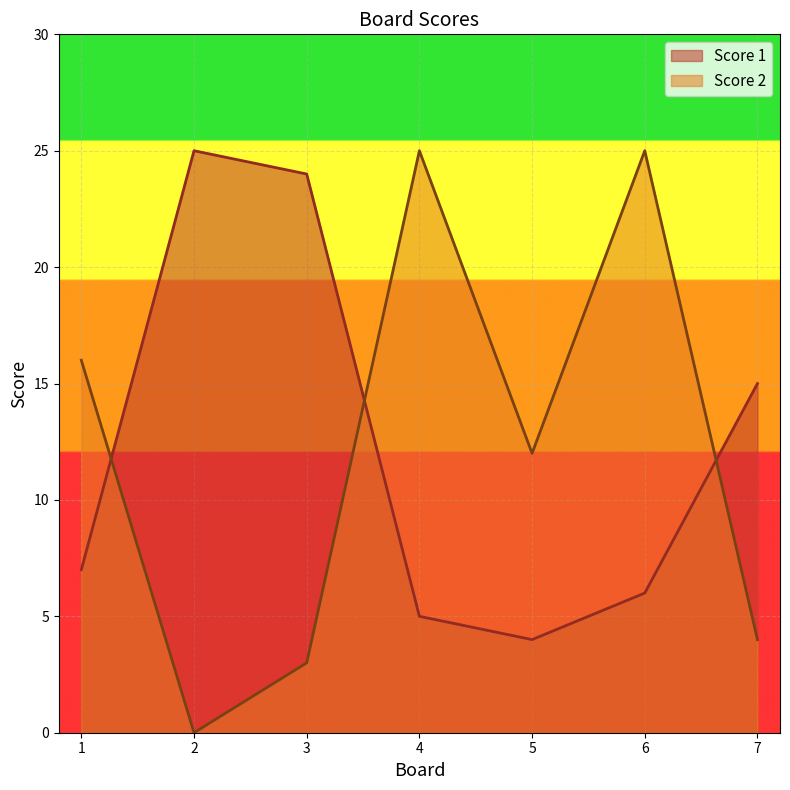

Rank the series by their average value, from highest to lowest.

Score 1, Score 2